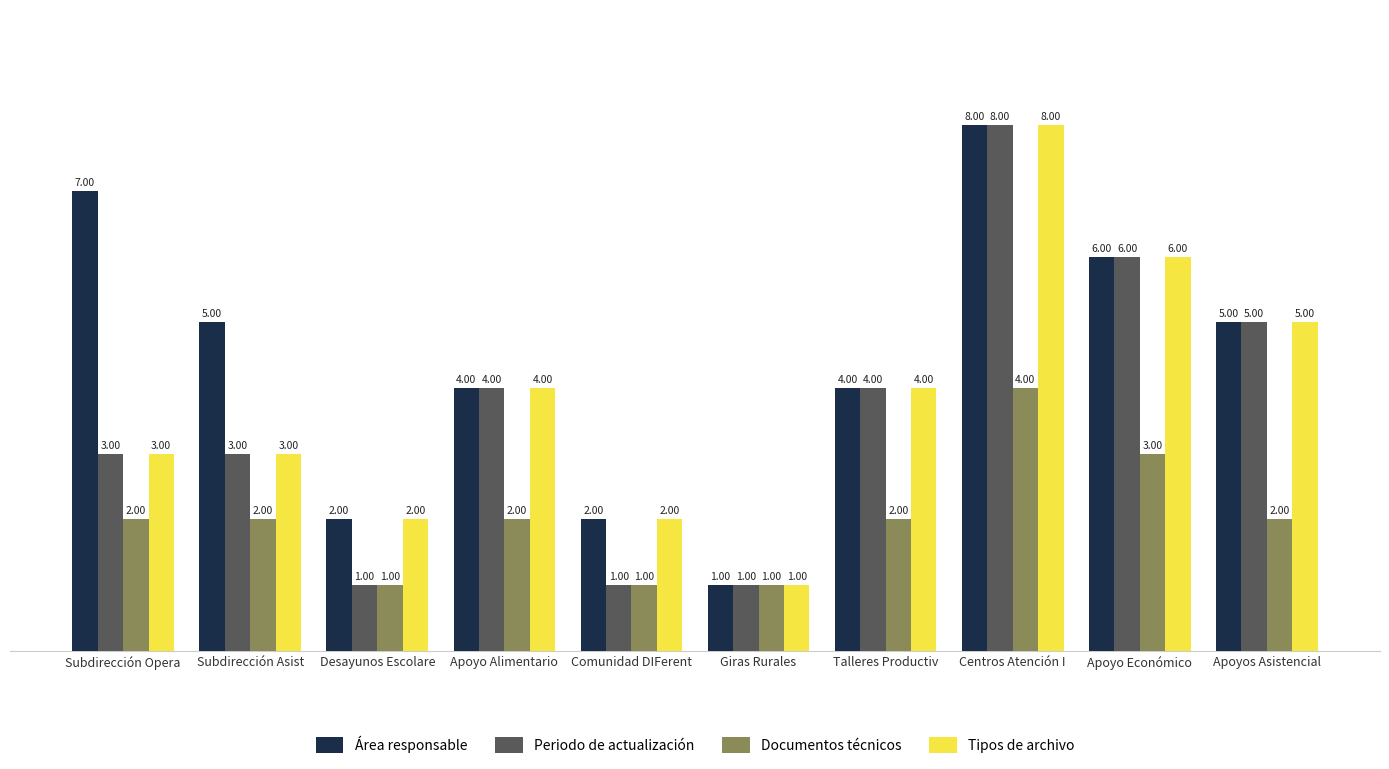

What is the highest value of the Documentos técnicos series?

4